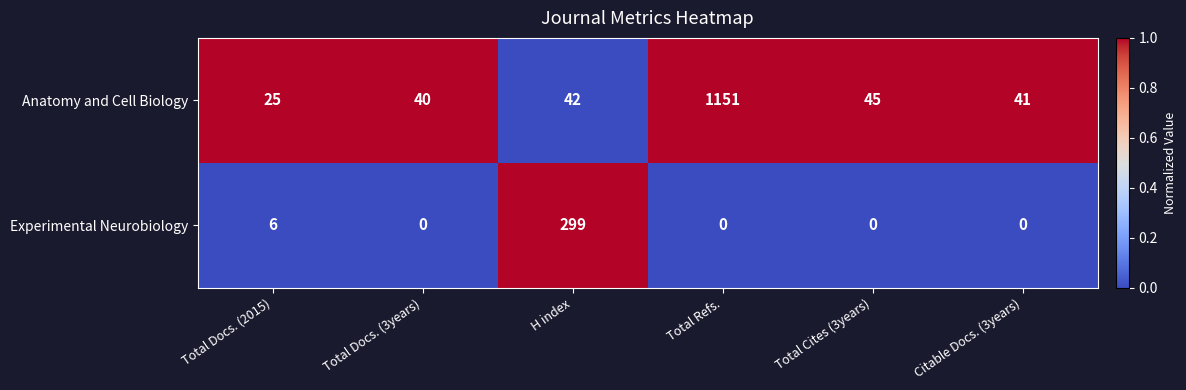

Between Total Docs. (2015) and H index, which series saw the biggest shift?

Experimental Neurobiology